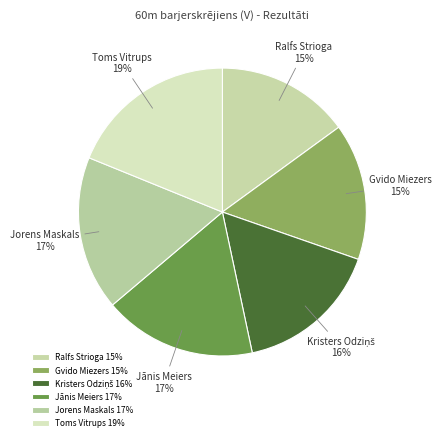

To the nearest percent, what portion does Toms Vitrups represent?

19%